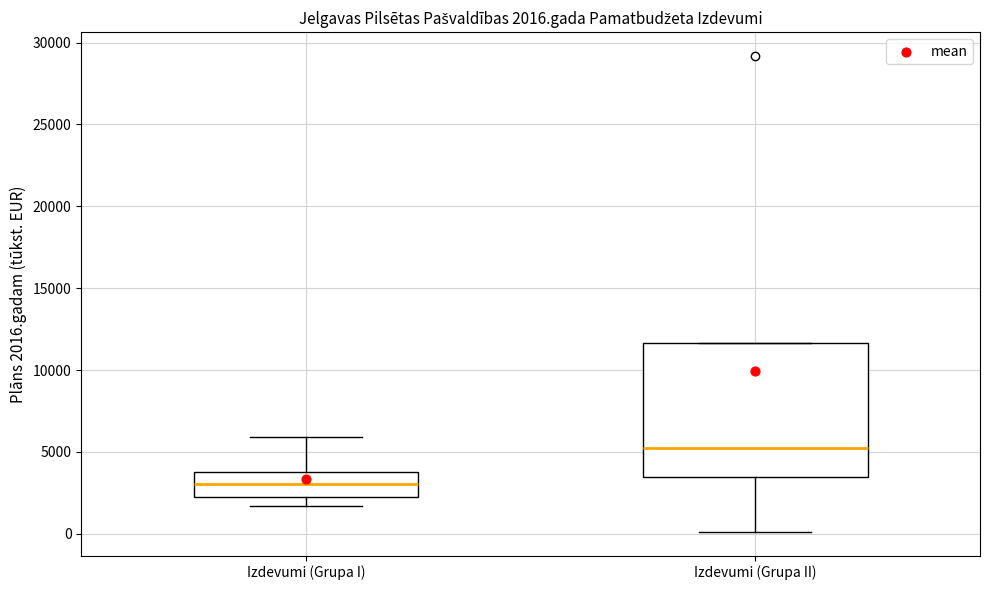

Which box has the lowest median line?

Izdevumi (Grupa I)